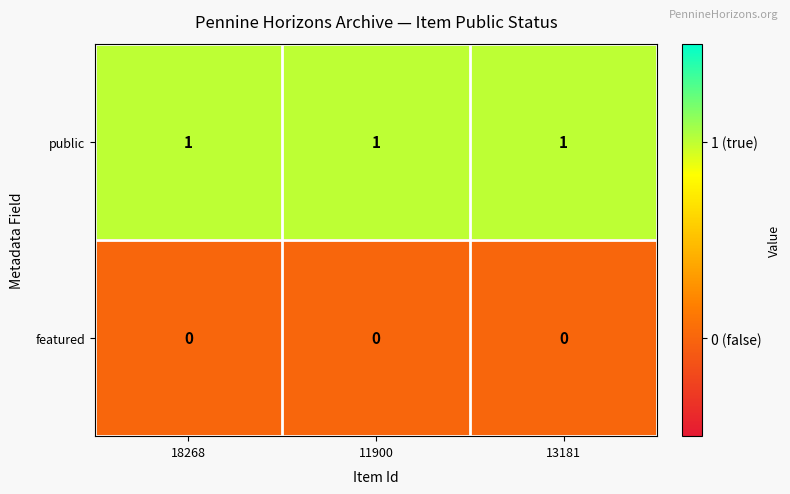

Rank the series at 11900 from highest to lowest value.

public, featured